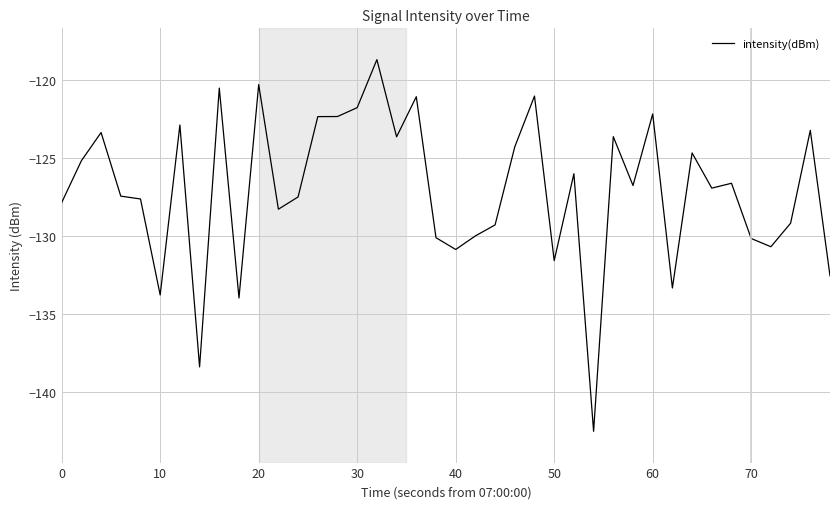

What is the minimum value shown in the chart?

-142.5